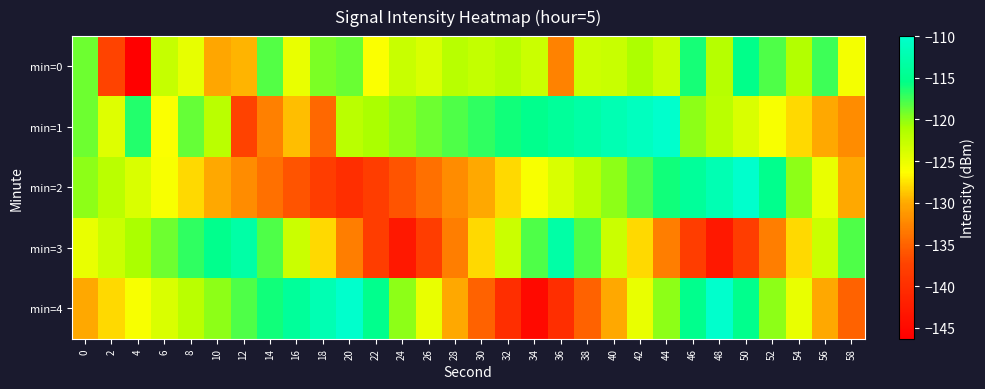

Which series has the largest range (max minus min)?

min=4